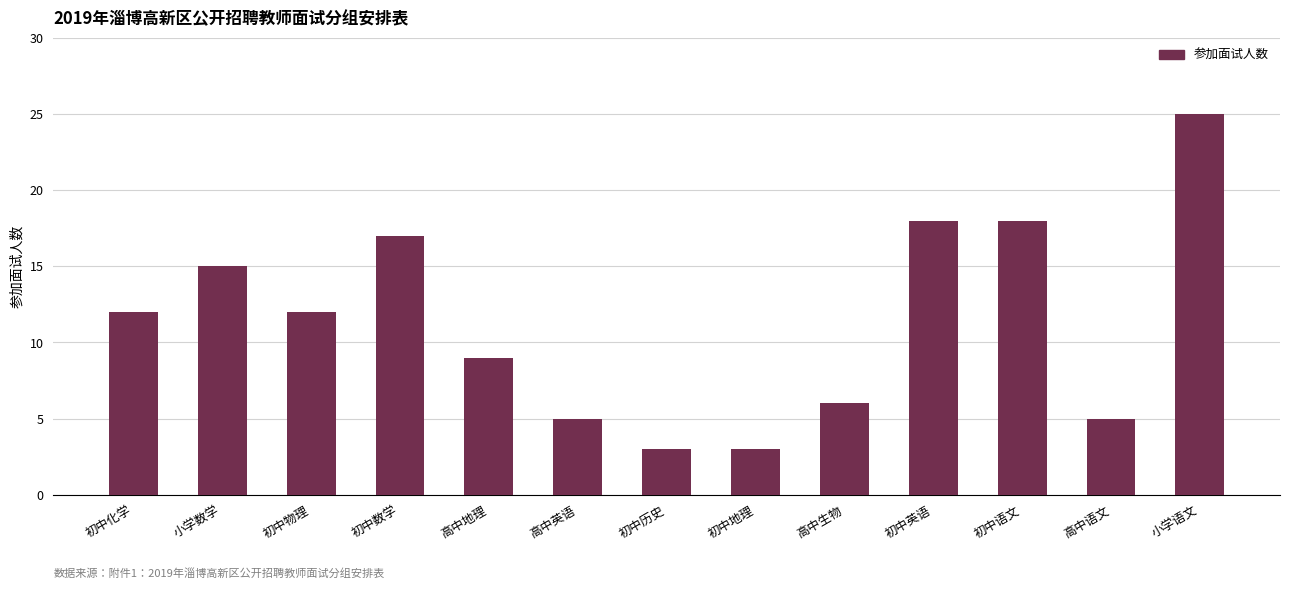

What is the sum of all values?

148